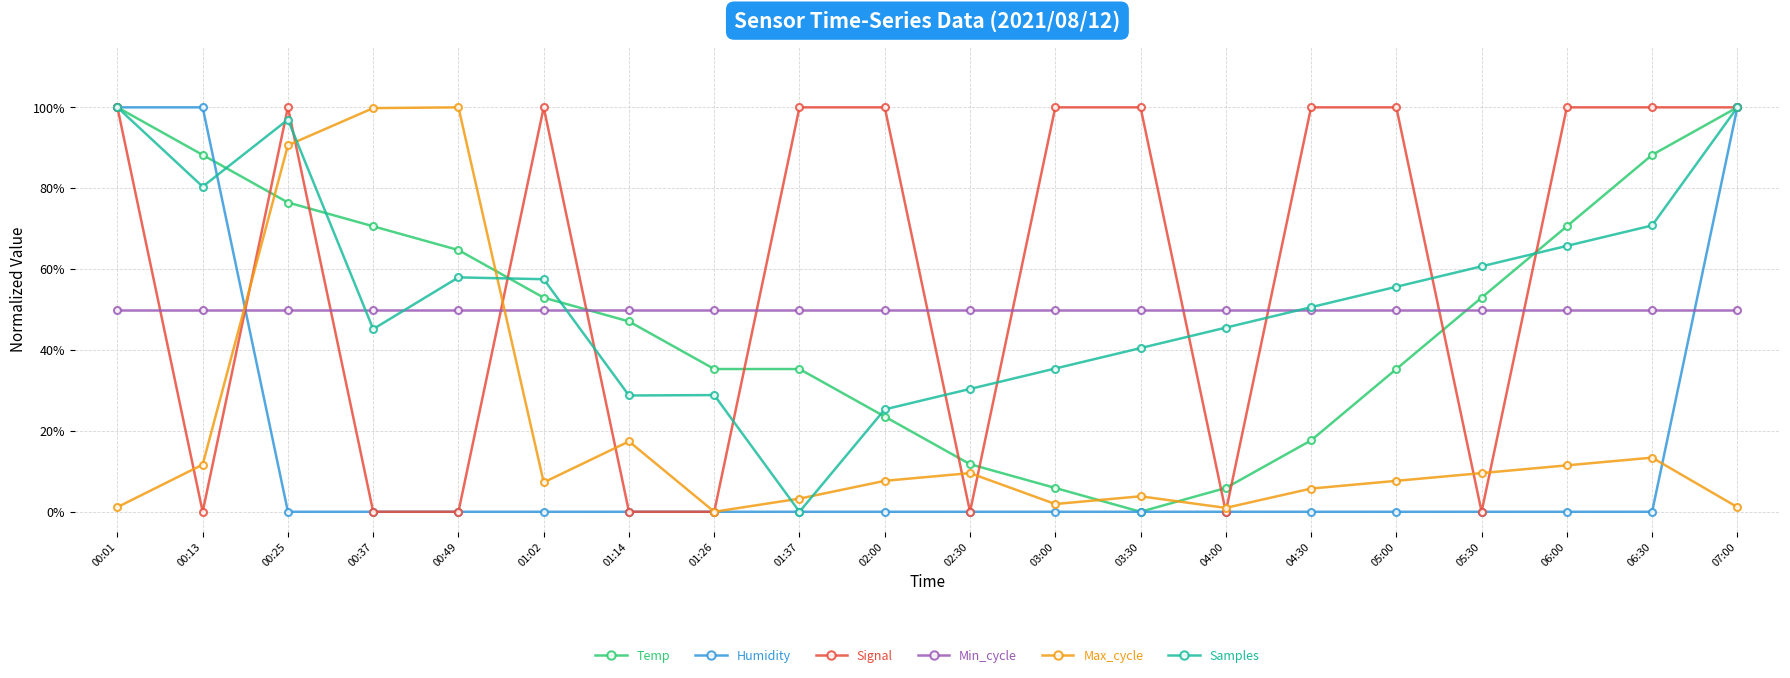

Is this an area chart (filled region under the line)?

No